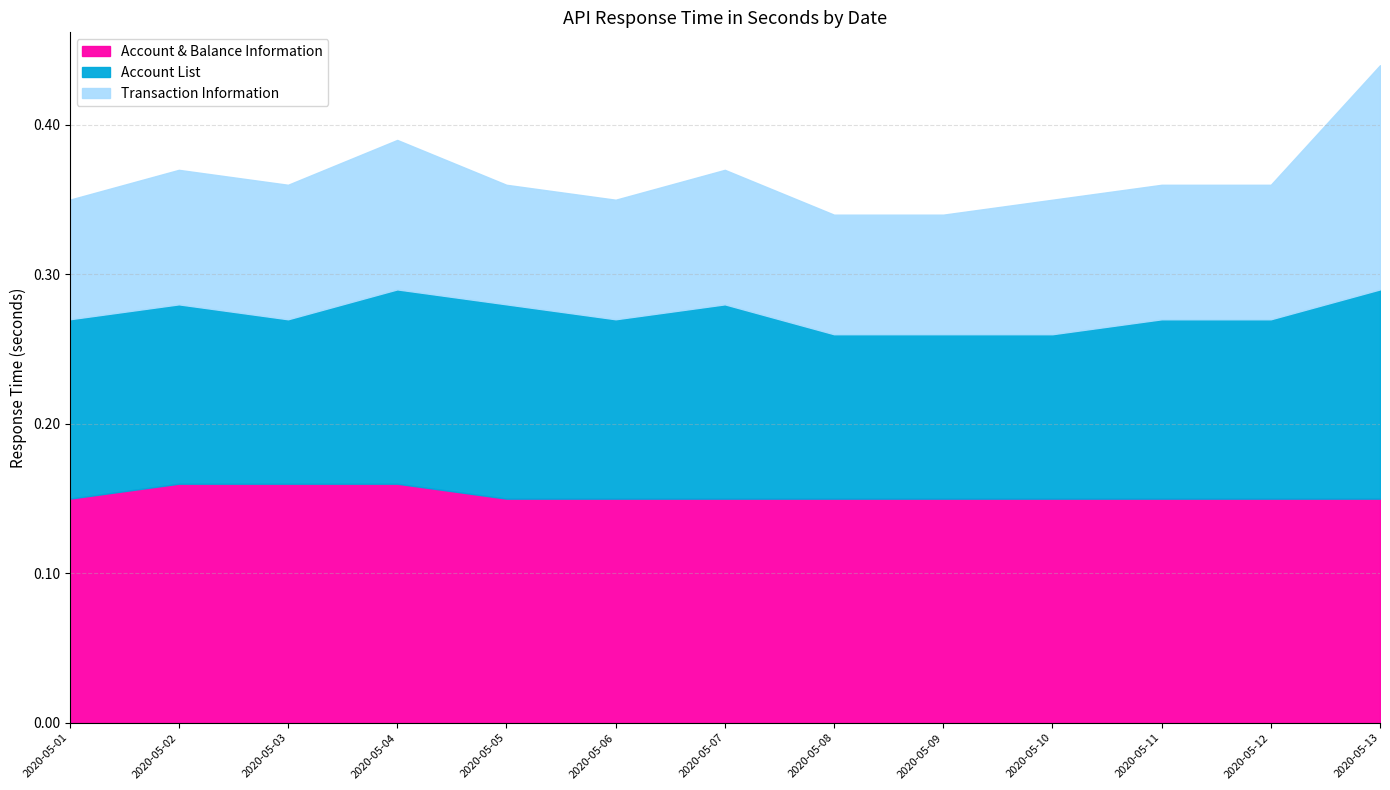

How many categories are shown in the chart?

13